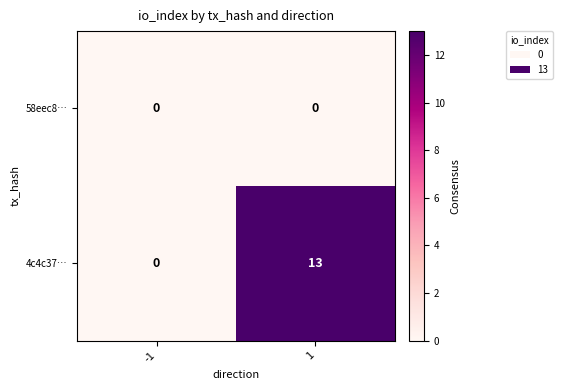

List the series in order of their overall mean, highest first.

4c4c37…, 58eec8…